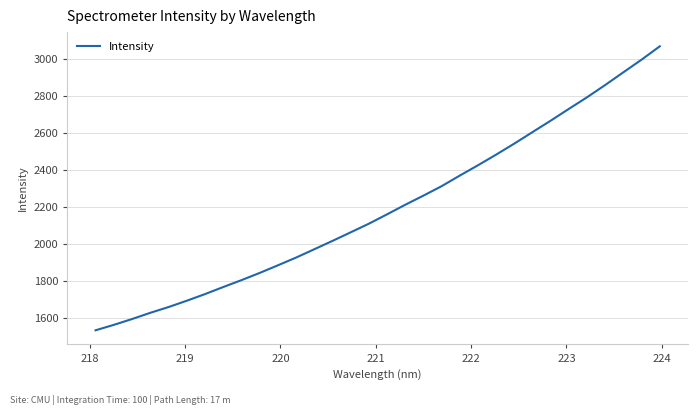

How many lines are shown in the chart?

1